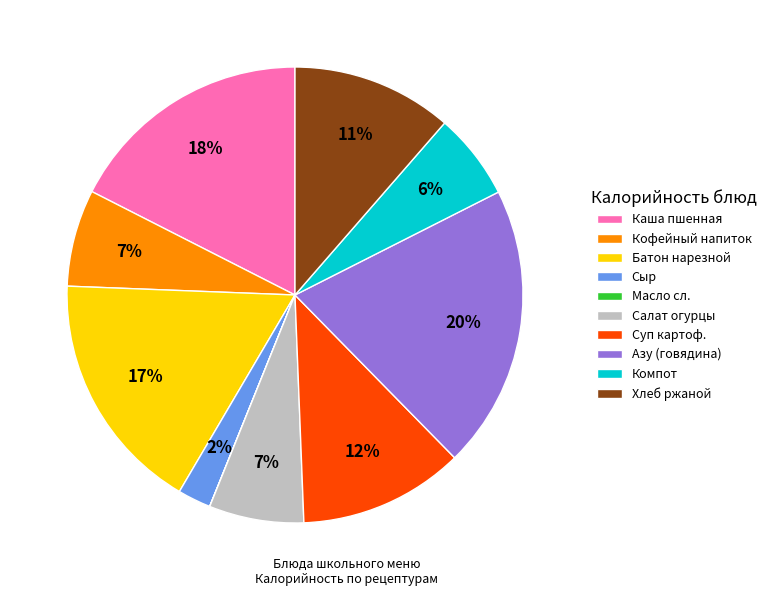

Which category has the biggest portion of the pie?

Азу (говядина)